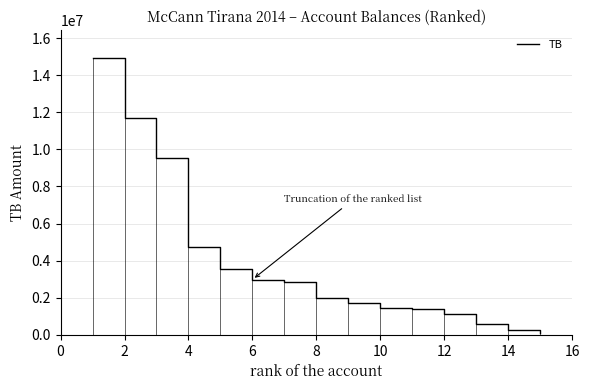

The value of TB at 4 is 4735066.9. True or false?

True